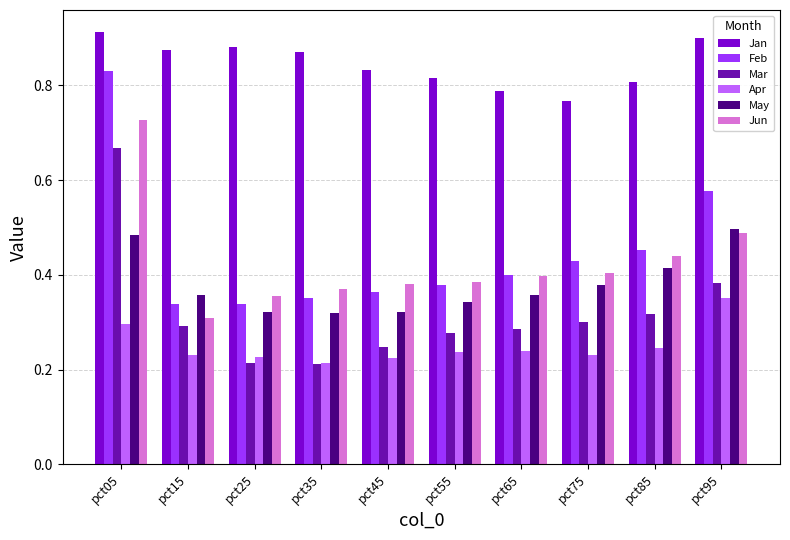

At which label is Jan closest to 0?

pct75